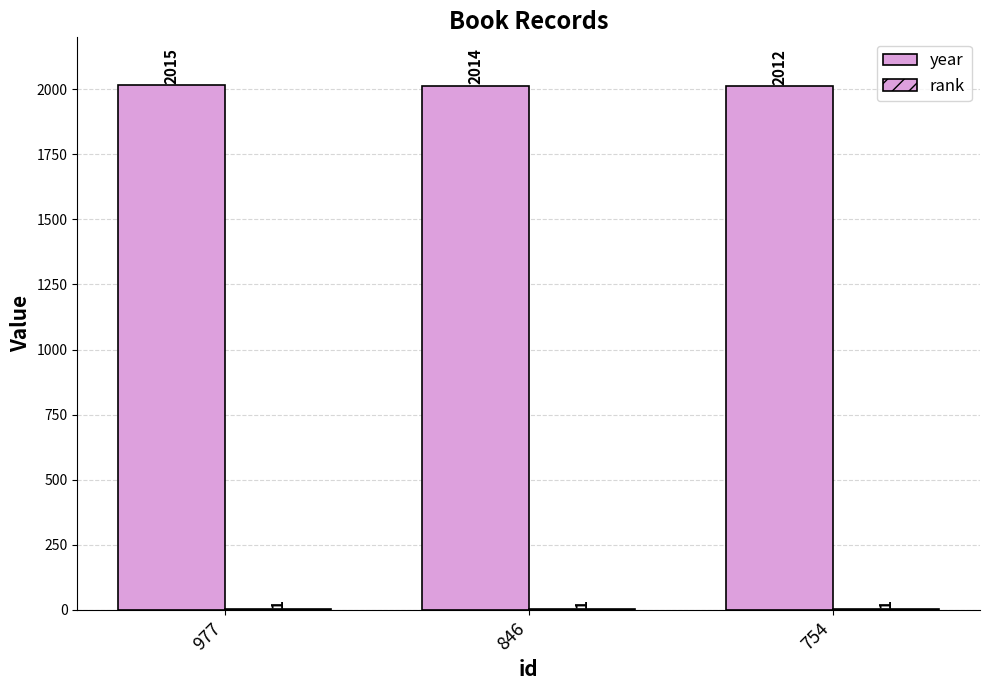

List the series in order of their peak value, highest first.

year, rank